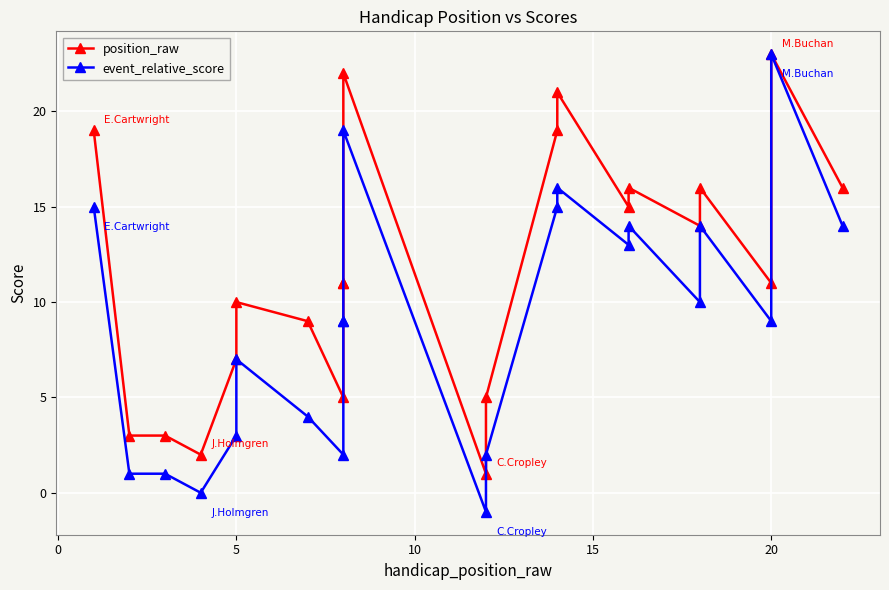

What is the smallest value displayed?

-1